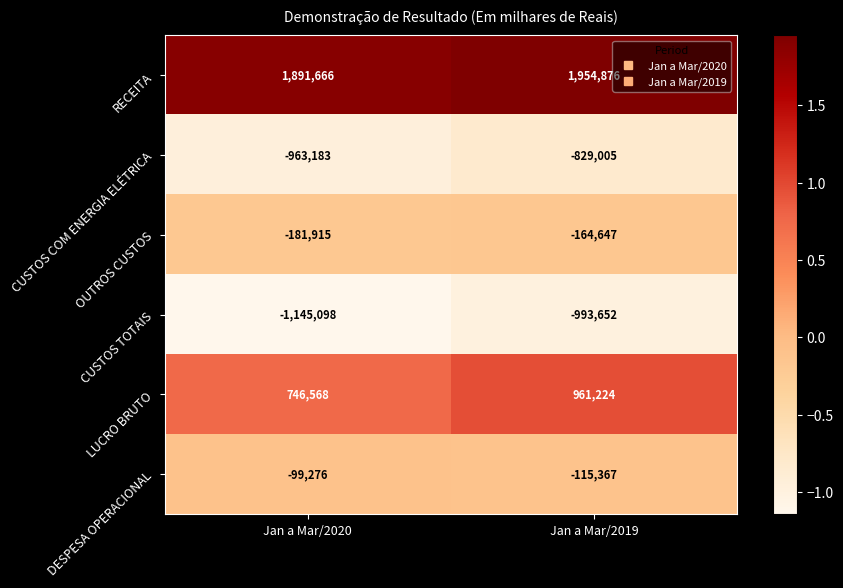

Reading left to right, extract all data points from this chart.

RECEITA: 1891666	1954876
CUSTOS COM ENERGIA ELÉTRICA: -963183	-829005
OUTROS CUSTOS: -181915	-164647
CUSTOS TOTAIS: -1145098	-993652
LUCRO BRUTO: 746568	961224
DESPESA OPERACIONAL: -99276	-115367